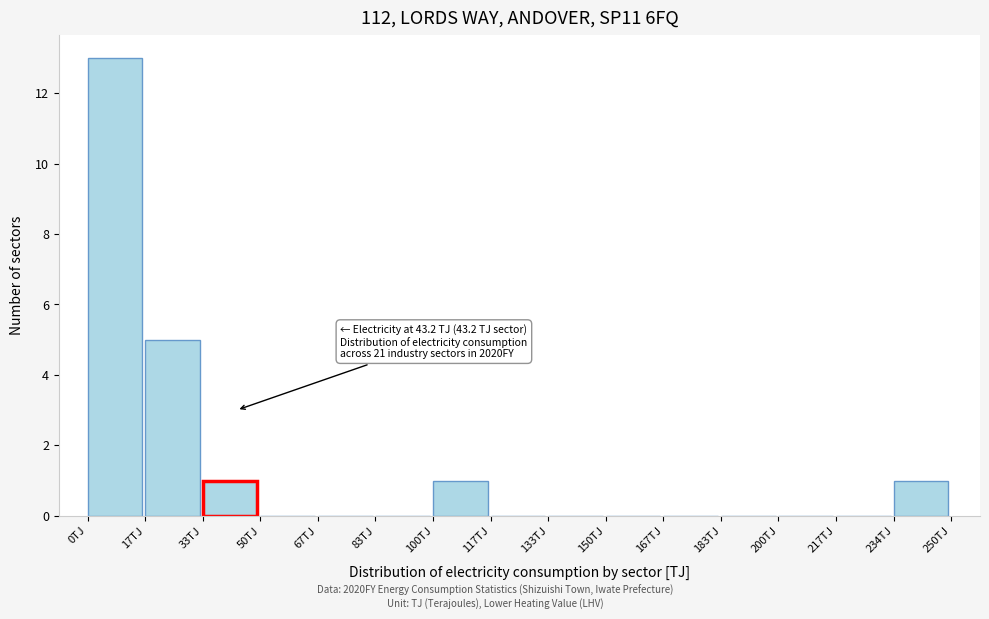

Over which range of the x-axis is the bar tallest?

0 to 16